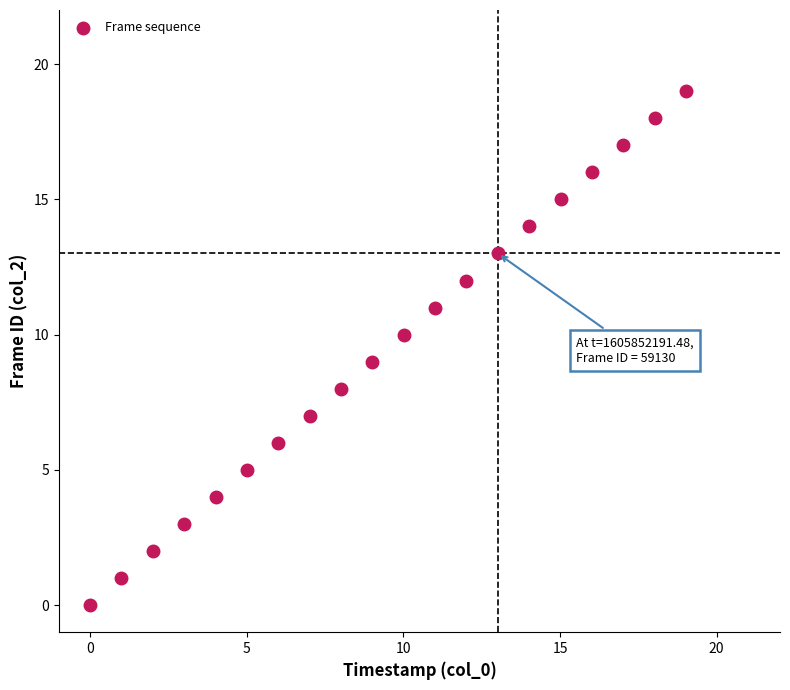

What is the range of Y values (max minus min)?

19